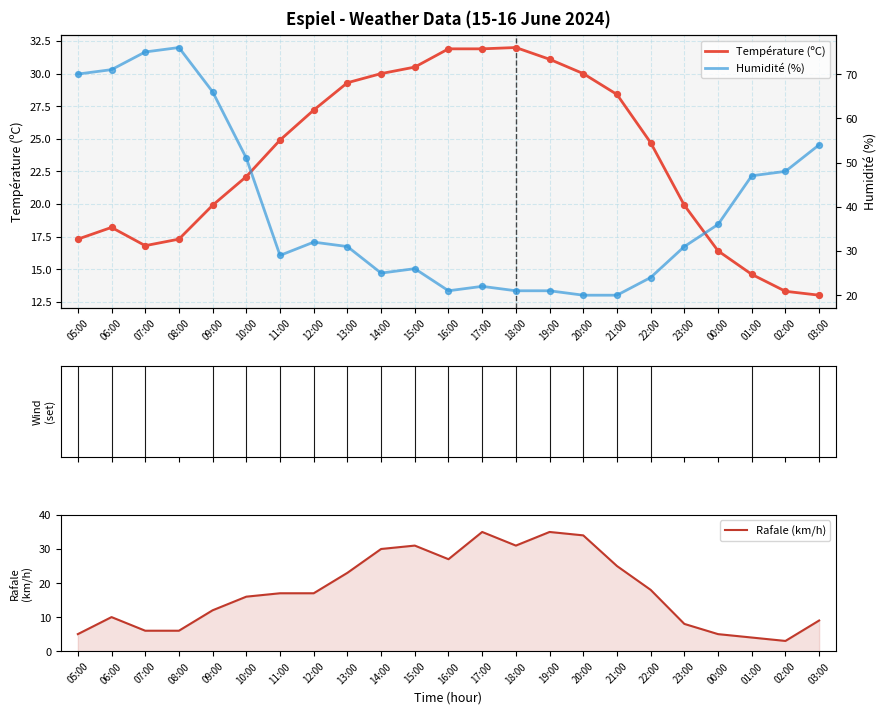

Which series contains the highest Y value?

Humidité (%)